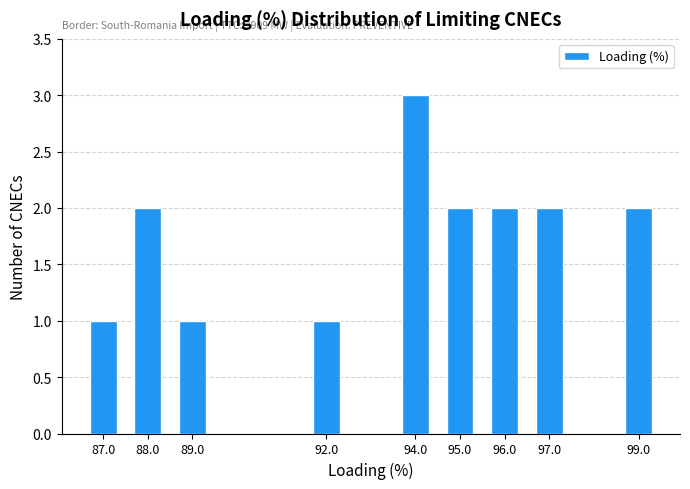

Reading left to right, transcribe all the data shown in this chart.

1	2	1	1	3	2	2	2	2